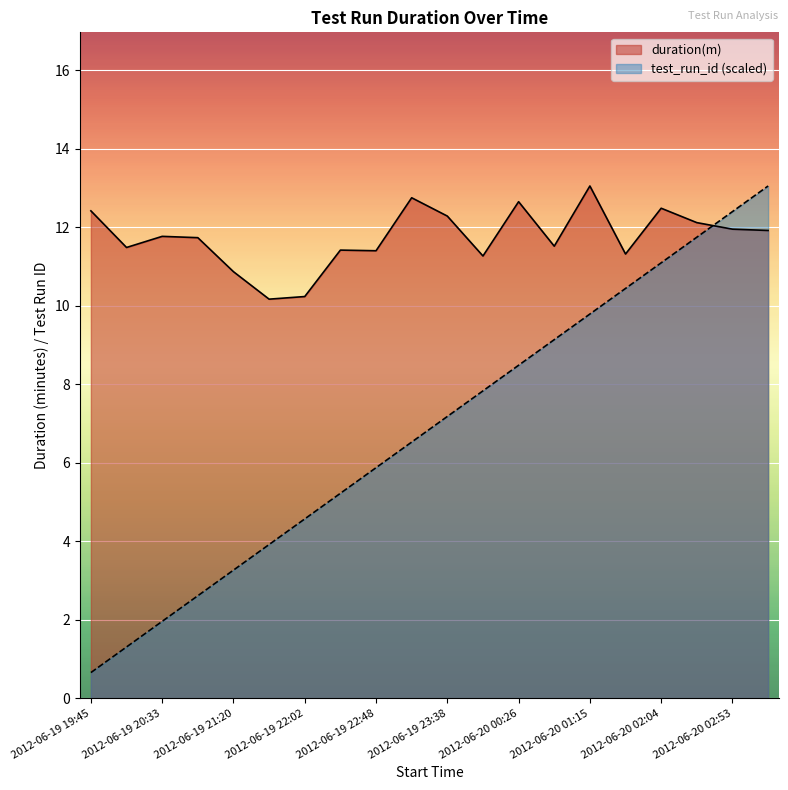

What is the total value across all series at 2012-06-19 19:45?

13.1